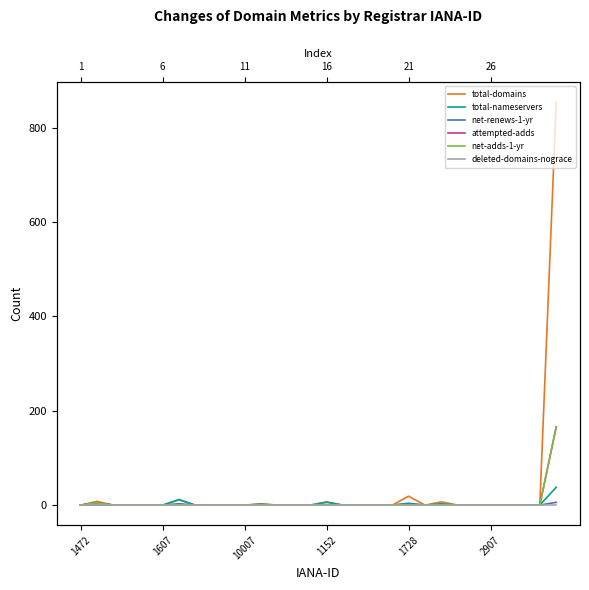

True or false: net-renews-1-yr and net-adds-1-yr intersect in this chart.

False